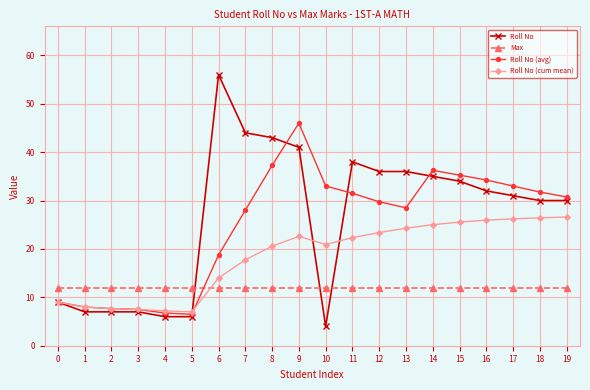

How many categories are shown in the chart?

20